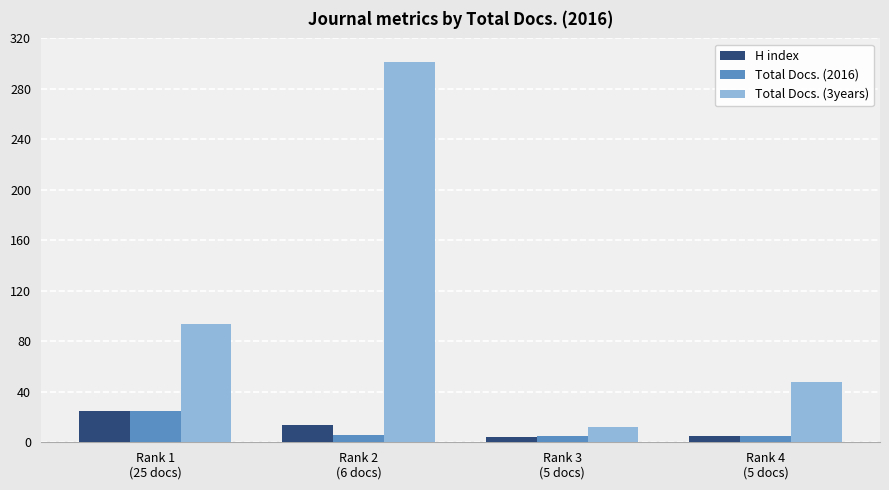

Rank the categories by Total Docs. (3years) value from lowest to highest.

Rank 3
(5 docs), Rank 4
(5 docs), Rank 1
(25 docs), Rank 2
(6 docs)